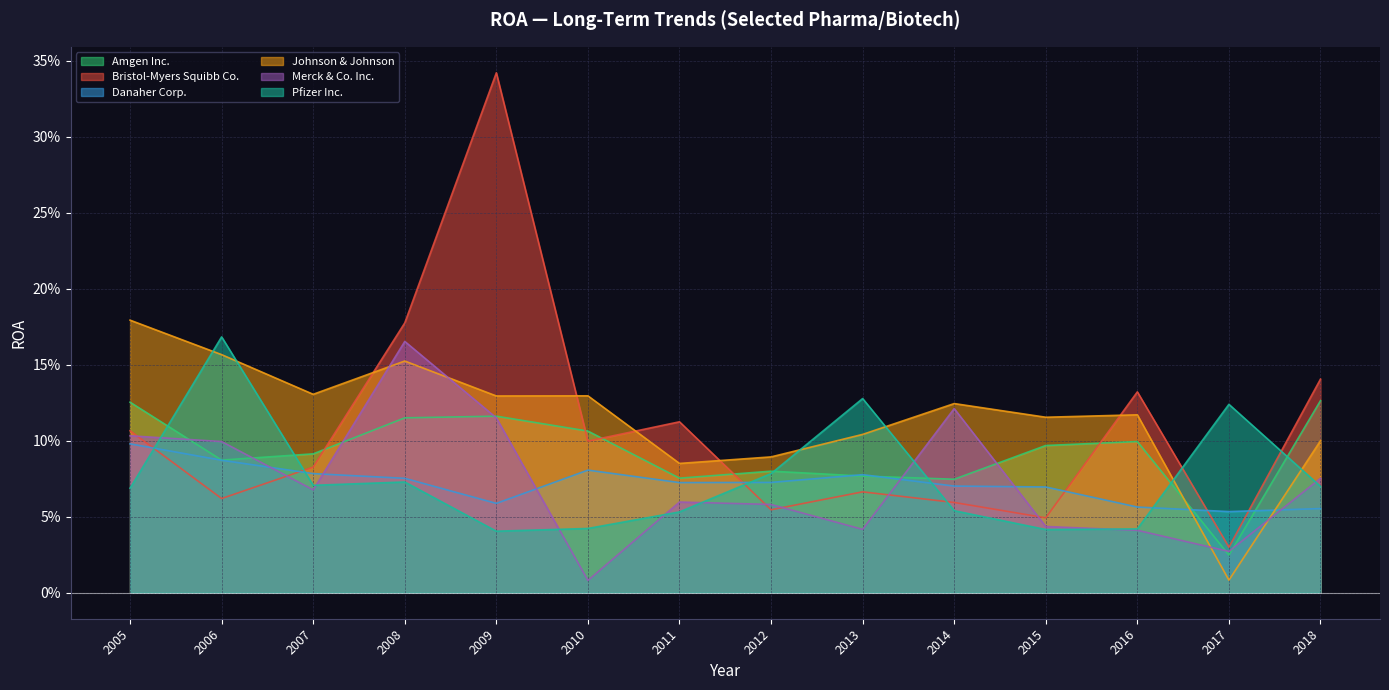

What is the difference between the maximum and minimum values in the Pfizer Inc. series?

0.1